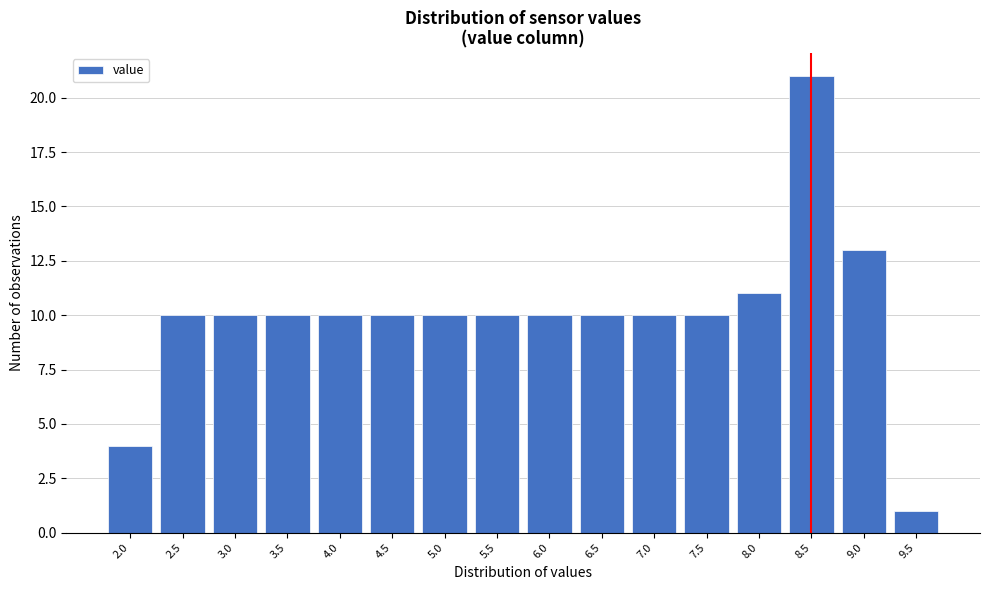

Reading left to right, transcribe all the data shown in this chart.

4	10	10	10	10	10	10	10	10	10	10	10	11	21	13	1